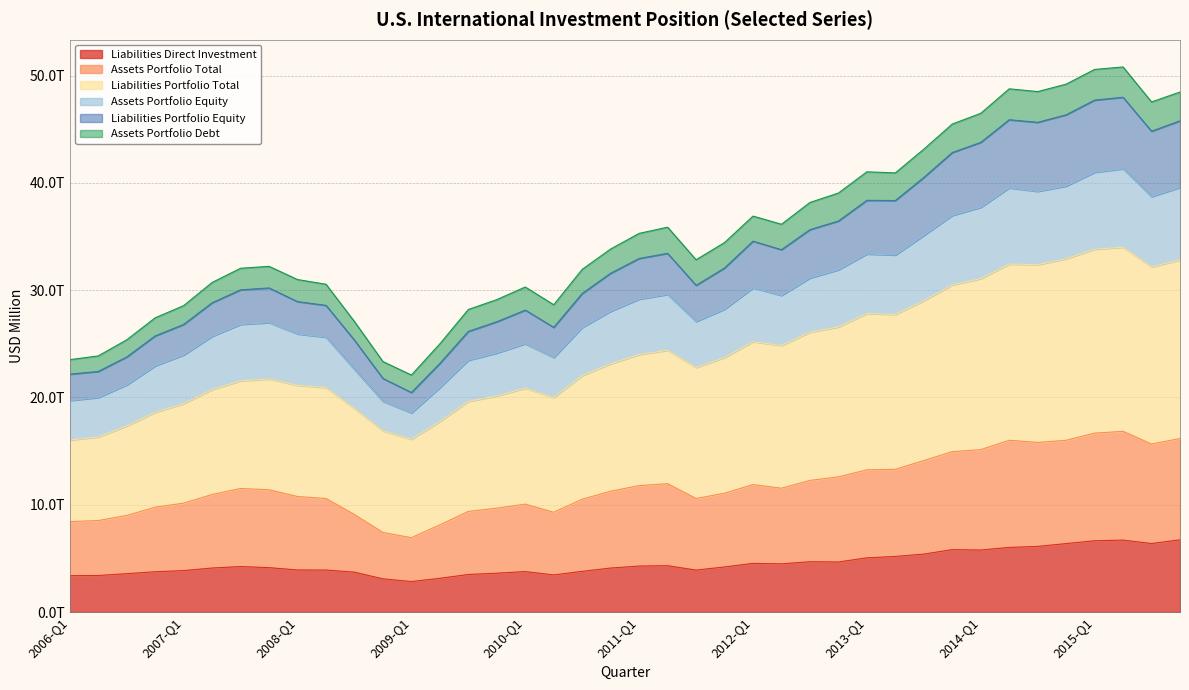

What is the label of the 40th point from the right?

2006-Q1